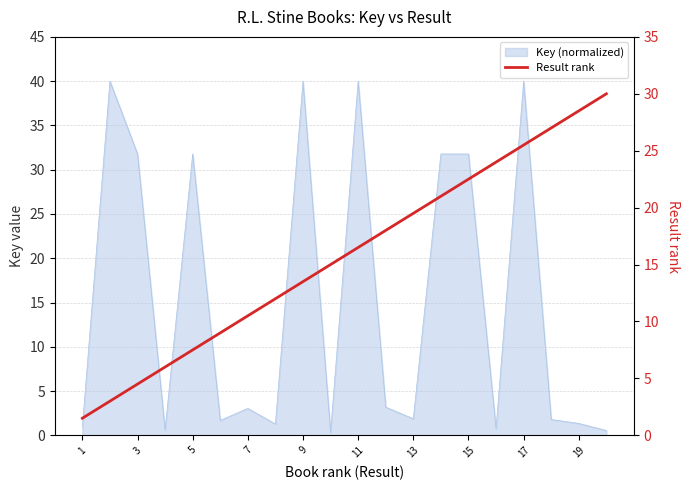

Reading left to right, extract all data points from this chart.

1.5	3.0	4.5	6.0	7.5	9.0	10.5	12.0	13.5	15.0	16.5	18.0	19.5	21.0	22.5	24.0	25.5	27.0	28.5	30.0